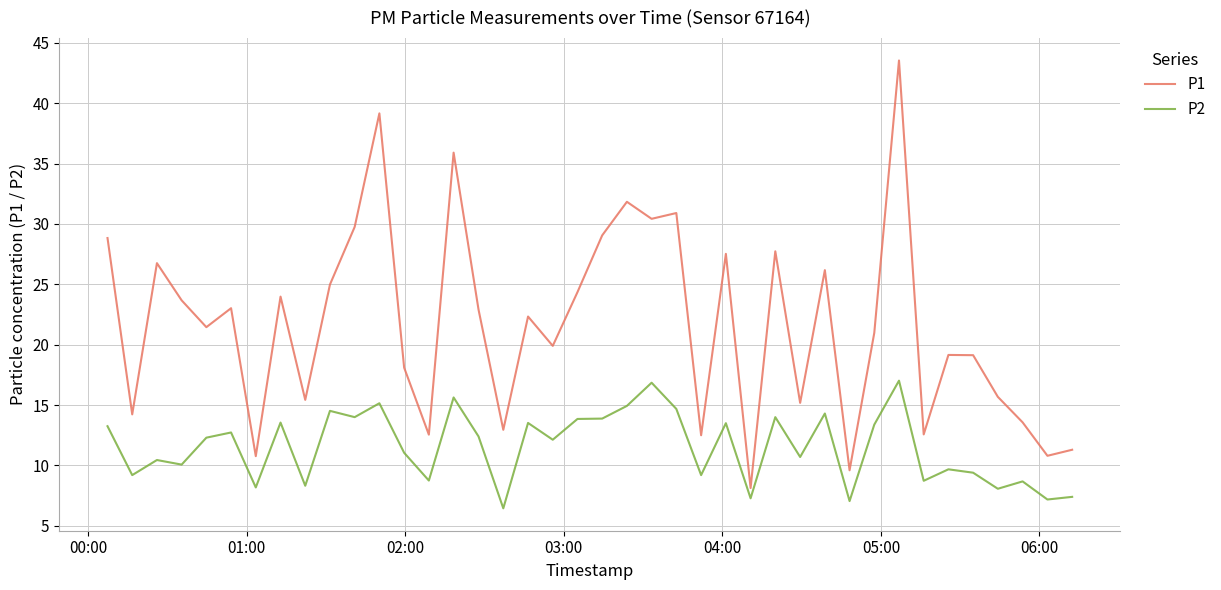

True or false: P1 and P2 intersect in this chart.

False